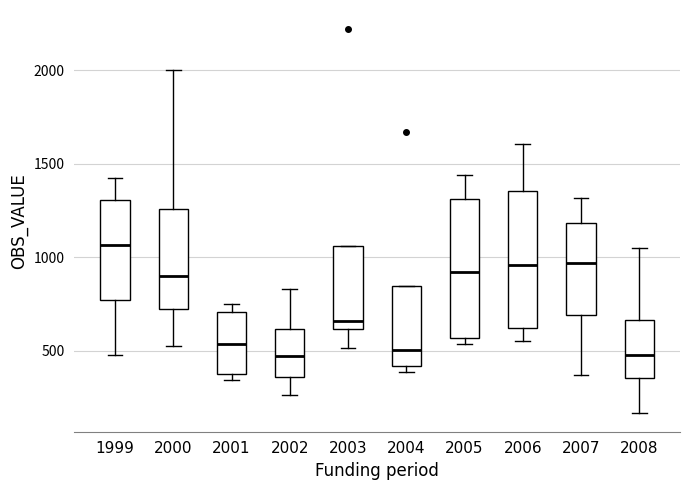

Where is the upper edge of the box at x = 1999 on the y-axis? The values are not printed on the chart, so give them approximately, as read against the axis.

1300